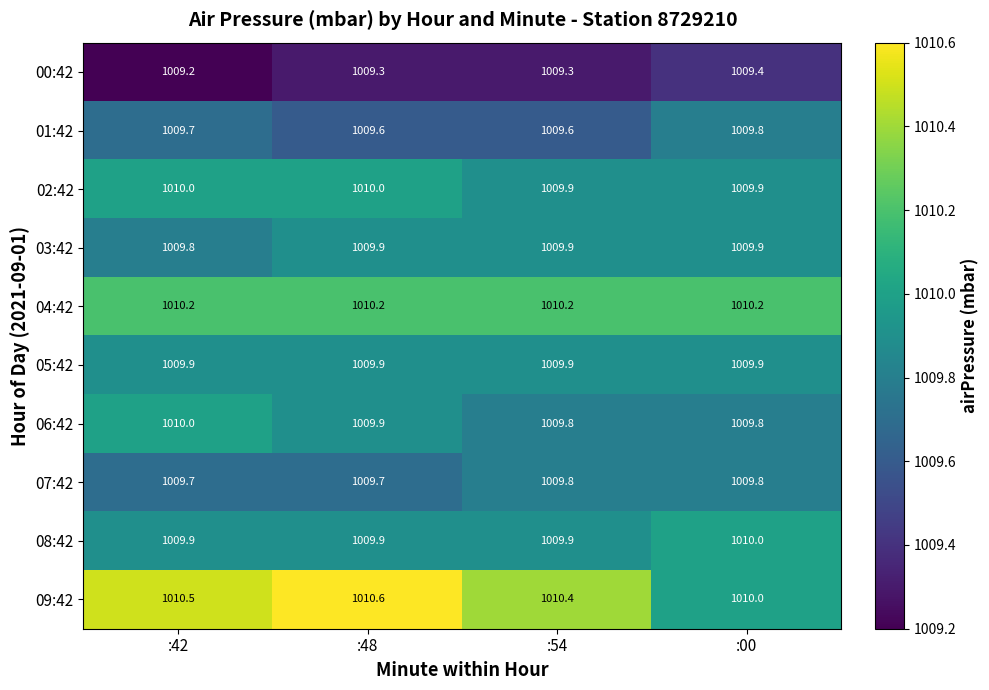

What is the lowest value of the 03:42 series?

1009.8